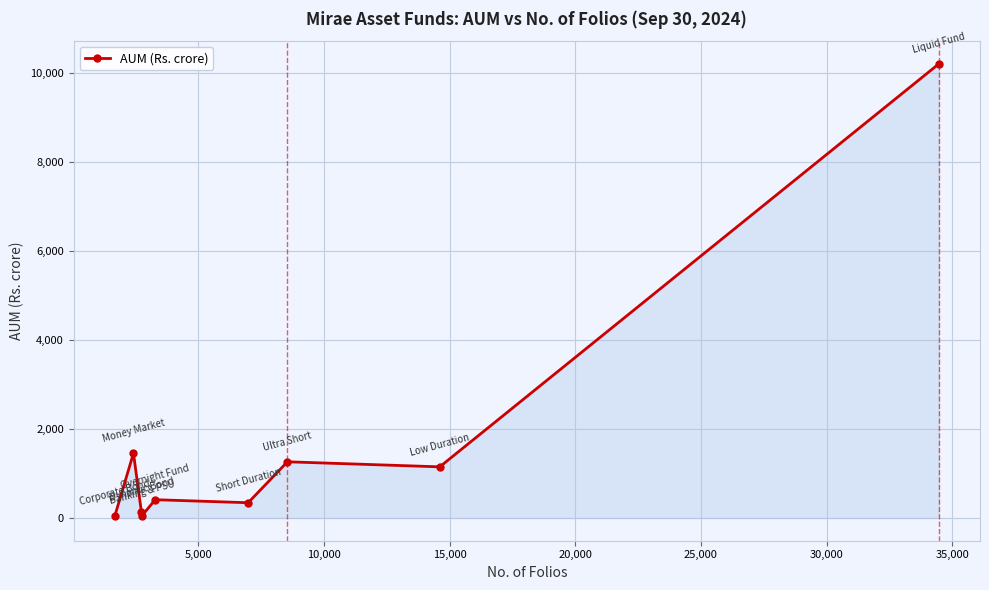

What is the value of the 5th point from the left?

410.7